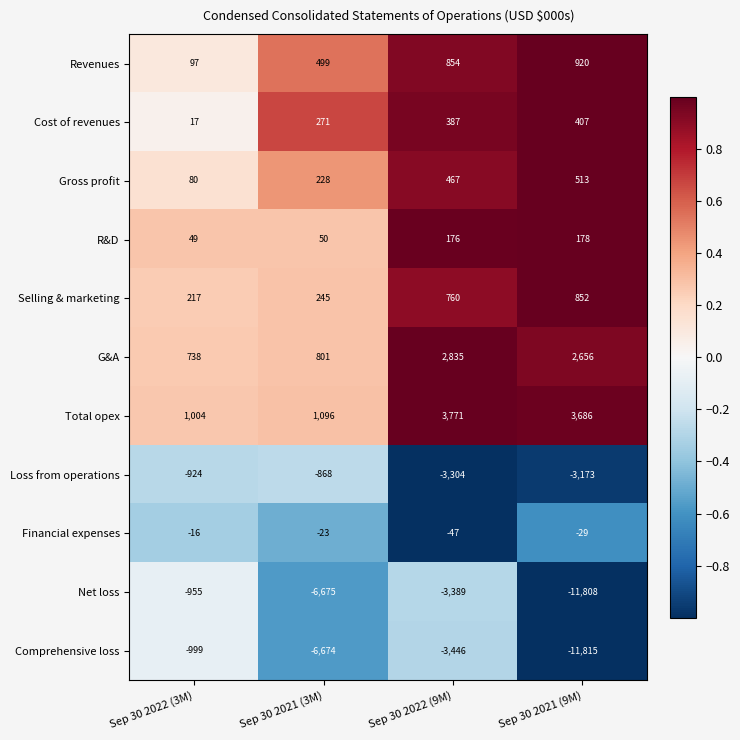

How many Comprehensive loss values are between -6674 and -999?

3